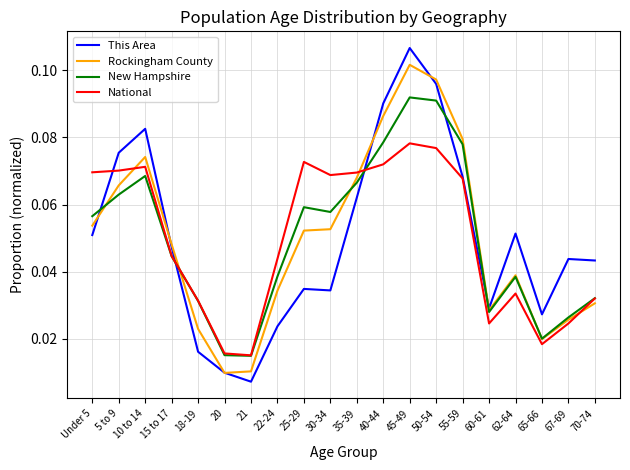

Rank the series by their maximum value, from lowest to highest.

National, New Hampshire, Rockingham County, This Area